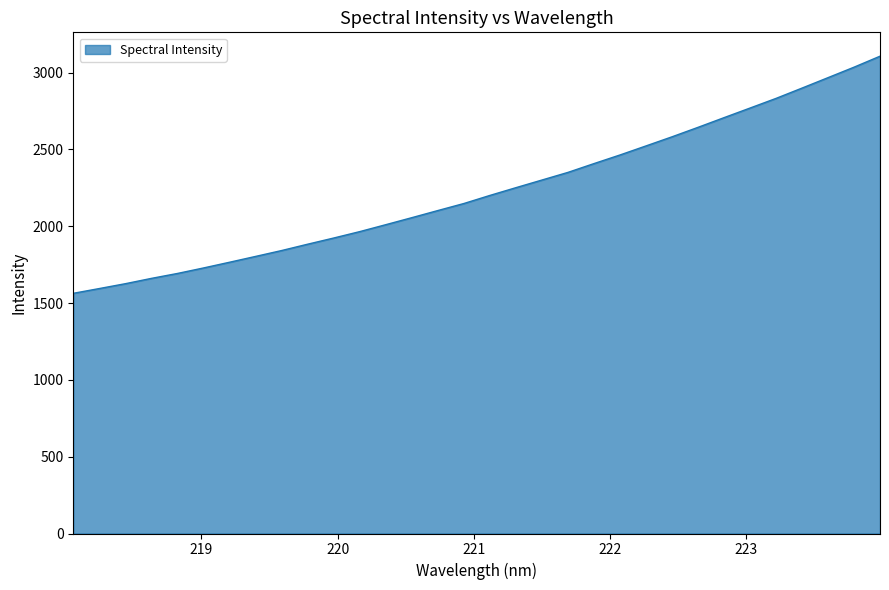

How many lines are shown in the chart?

1